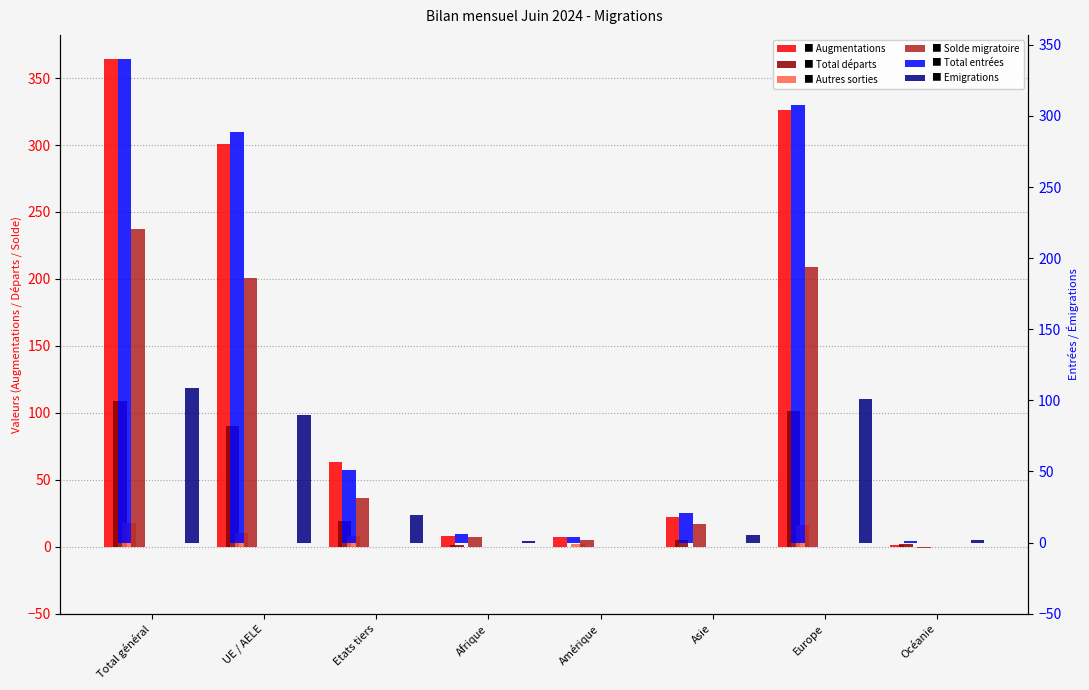

Reading left to right, transcribe all the data shown in this chart.

Augmentations: Total général=364	UE / AELE=301	Etats tiers=63	Afrique=8	Amérique=7	Asie=22	Europe=326	Océanie=1
Total départs: Total général=109	UE / AELE=90	Etats tiers=19	Afrique=1	Amérique=0	Asie=5	Europe=101	Océanie=2
Autres sorties: Total général=18	UE / AELE=10	Etats tiers=8	Afrique=0	Amérique=2	Asie=0	Europe=16	Océanie=0
Solde migratoire: Total général=237	UE / AELE=201	Etats tiers=36	Afrique=7	Amérique=5	Asie=17	Europe=209	Océanie=-1
Total entrées: Total général=340	UE / AELE=289	Etats tiers=51	Afrique=6	Amérique=4	Asie=21	Europe=308	Océanie=1
Emigrations: Total général=109	UE / AELE=90	Etats tiers=19	Afrique=1	Amérique=0	Asie=5	Europe=101	Océanie=2